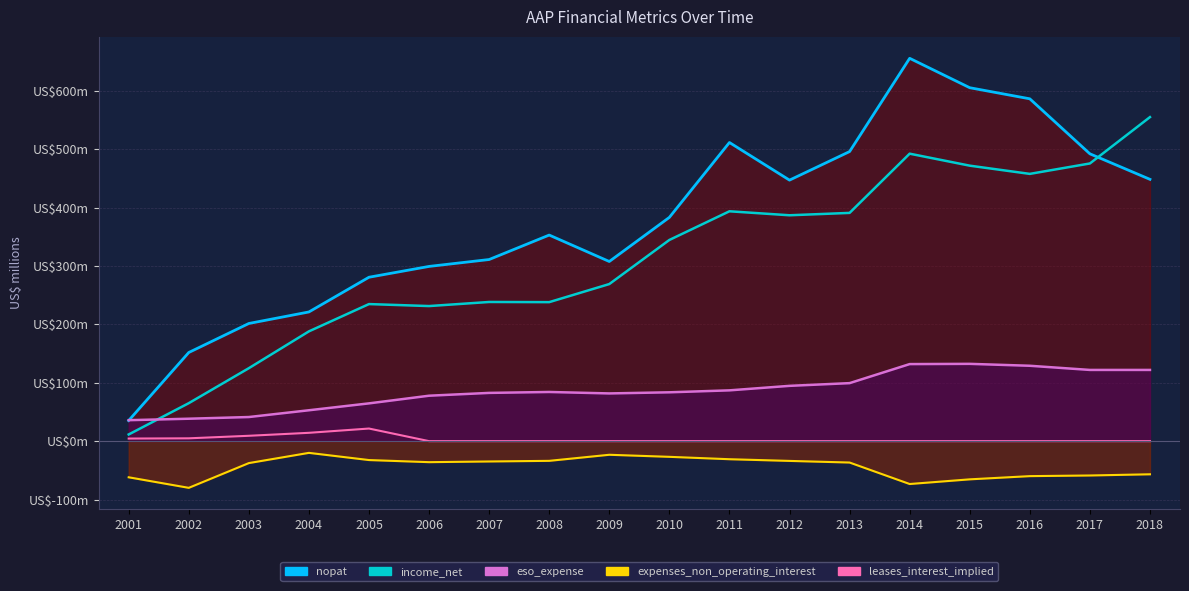

Is the value of eso_expense_line at 2017 greater than the value of nopat_line at 2007?

No